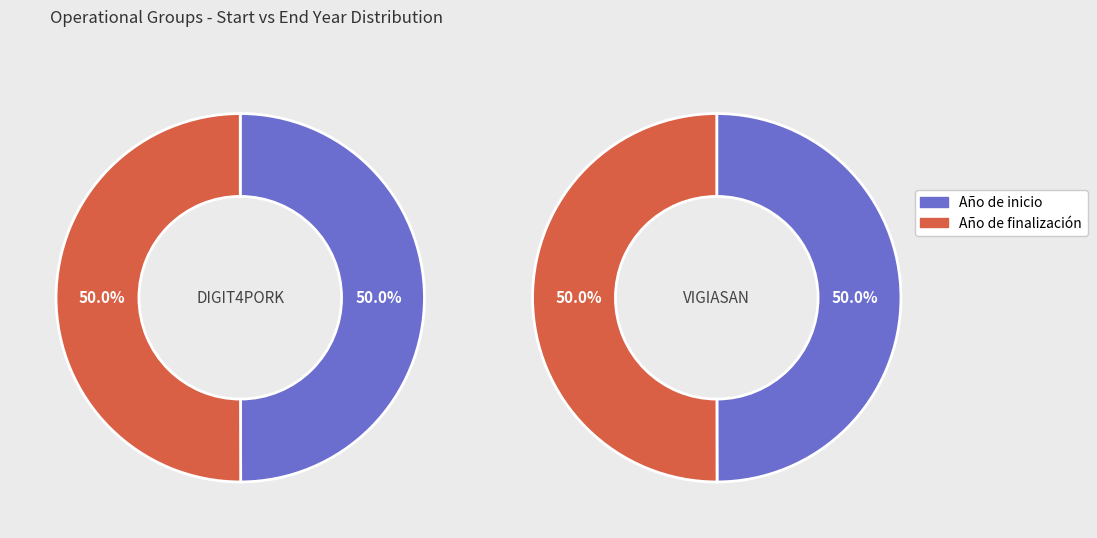

What percentage is the Año de finalización slice, to the nearest percent?

50%